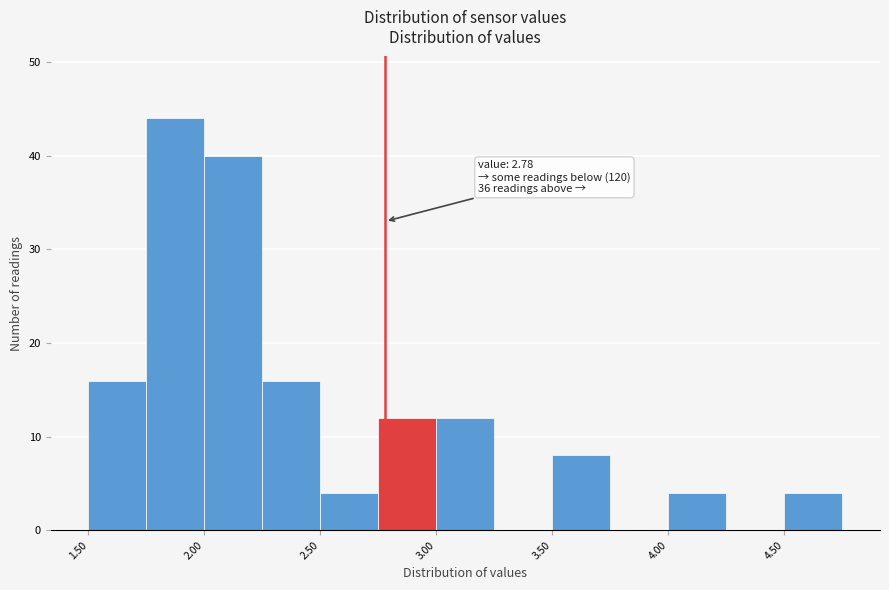

Over which range of the x-axis is the bar tallest?

1.75 to 2.00